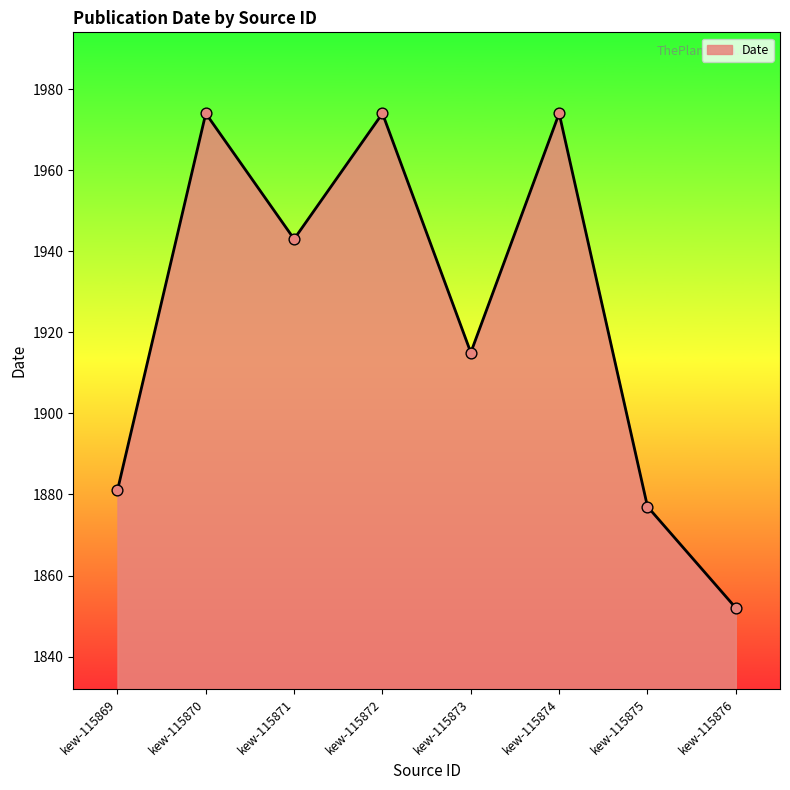

What is the change in value from kew-115870 to kew-115876?

-122